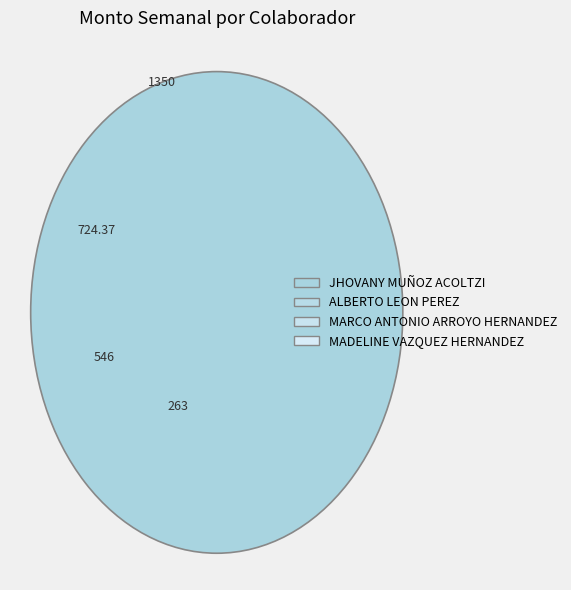

To the nearest percent, what percentage of the pie is ALBERTO LEON PEREZ?

25%